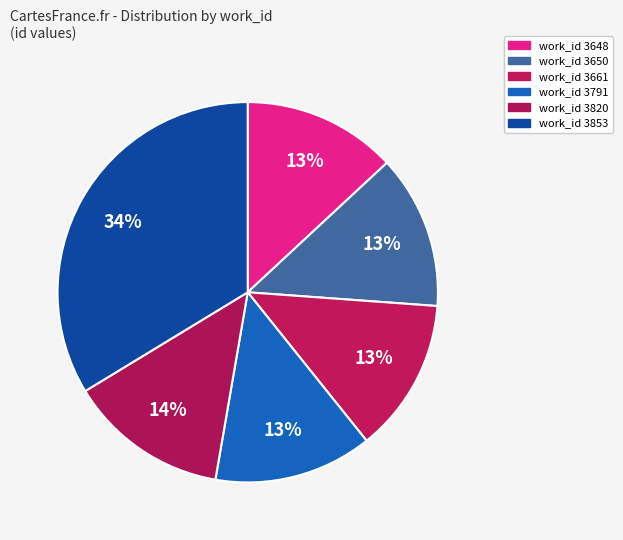

How many segments does this pie chart have?

6